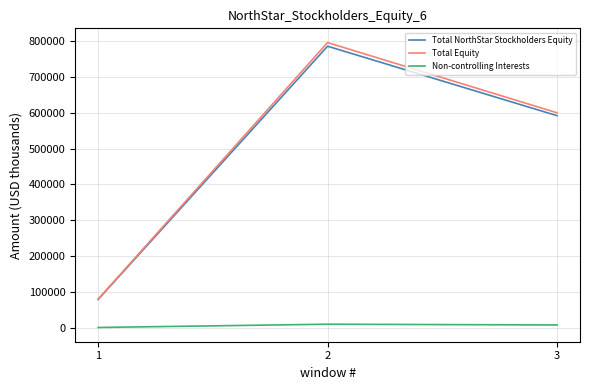

Is the value of Total Equity at 1 greater than the value of Total NorthStar Stockholders Equity at 3?

No